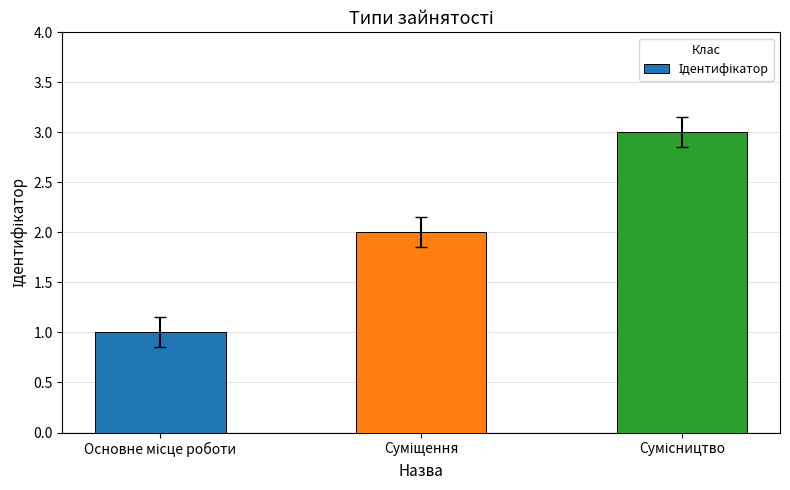

What is the sum of all values?

6